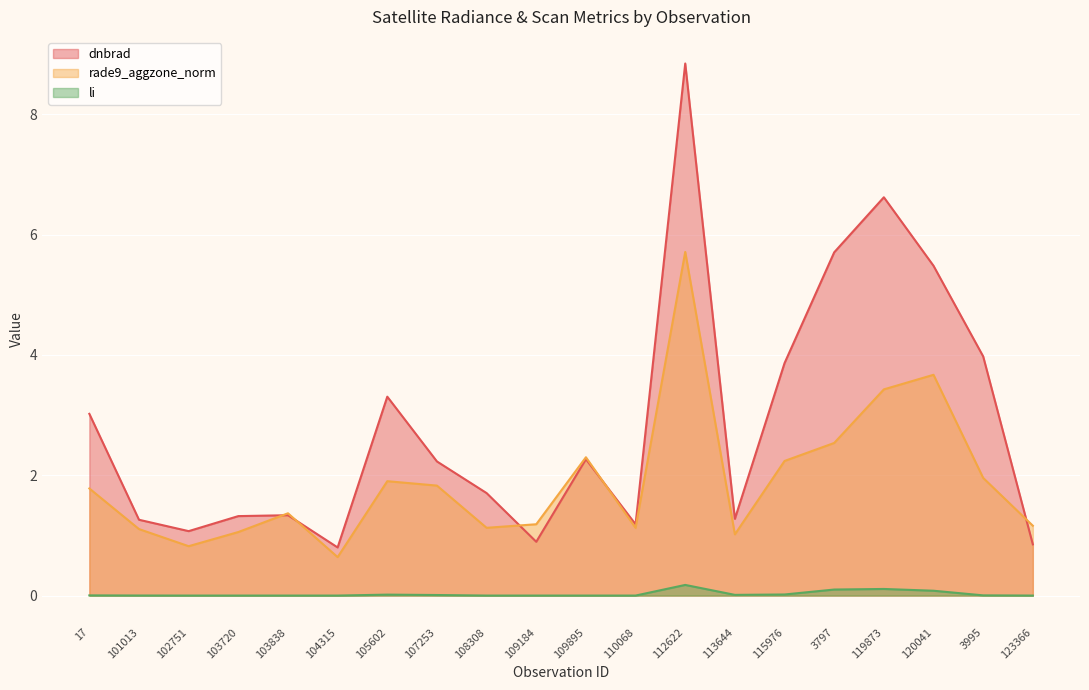

What is the highest value of the dnbrad series?

8.8